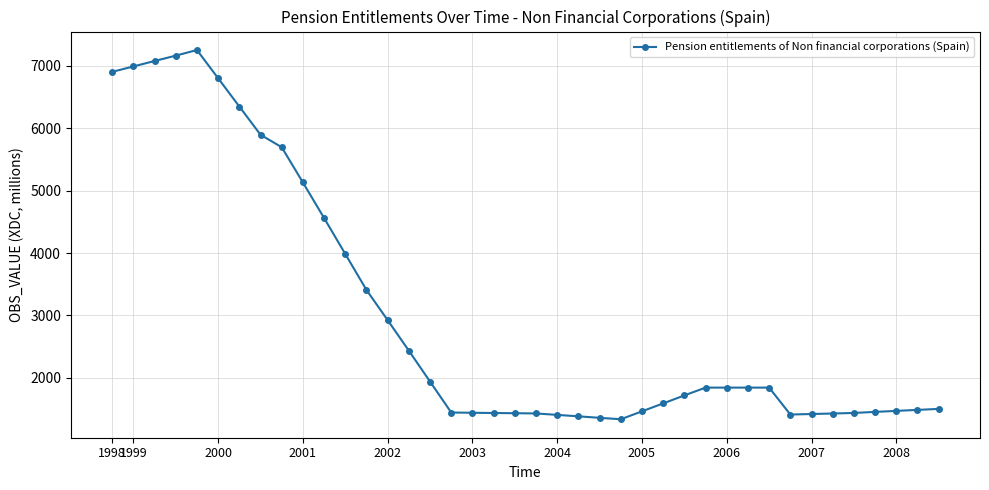

What is the difference between the maximum and minimum values?

5914